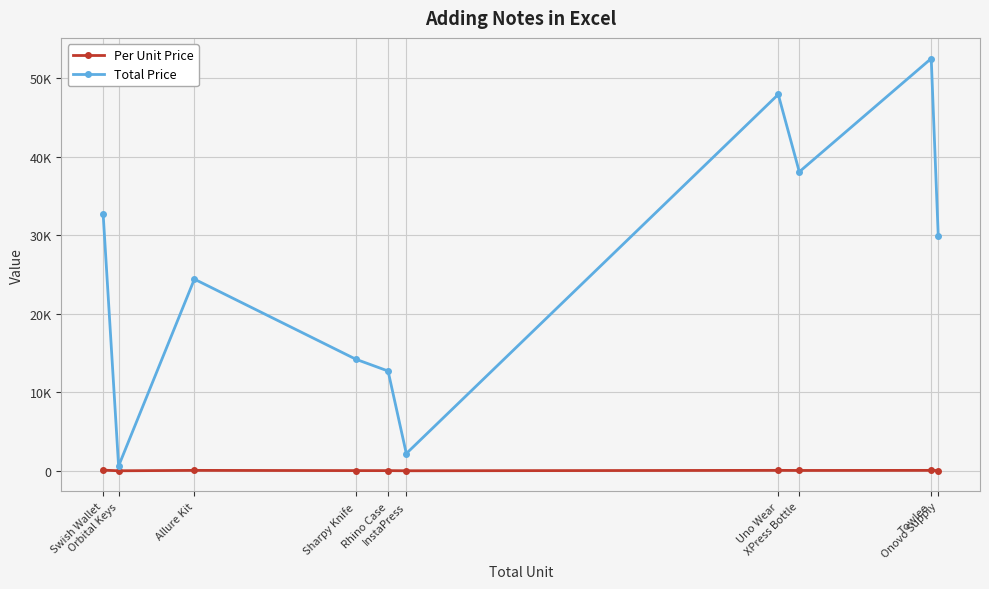

Read the Per Unit Price value at Allure Kit.

51.9